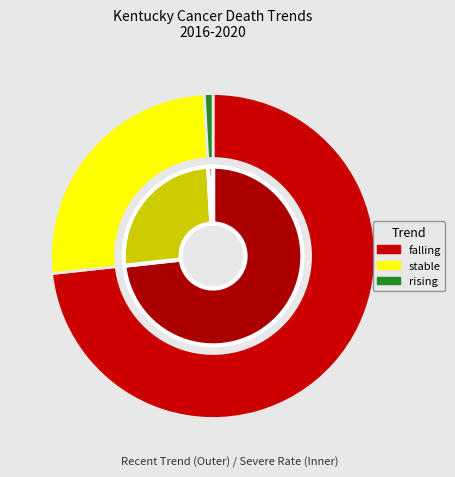

What percentage do falling and stable together represent?

99.1%